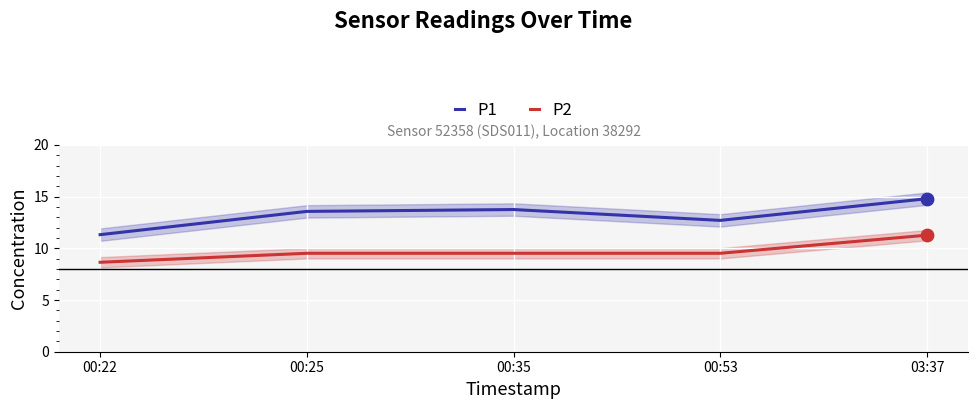

What is the total value across all series at 00:25?

23.1